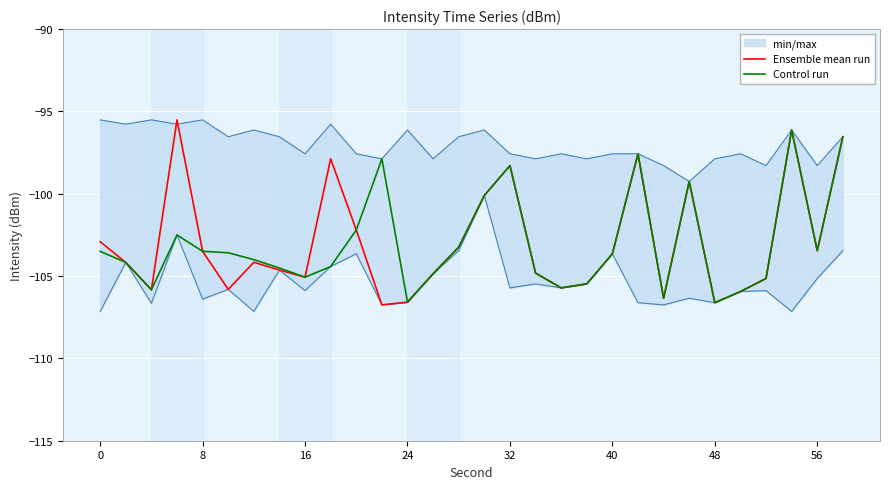

Is it true that Control run equals -103.5 at 0?

True